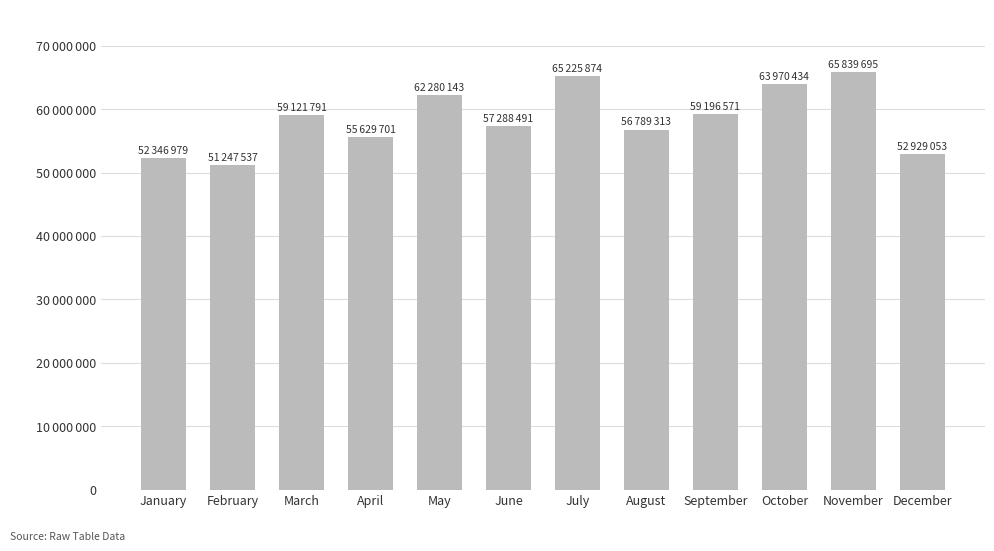

Rank the categories by value from highest to lowest.

November, July, October, May, September, March, June, August, April, December, January, February